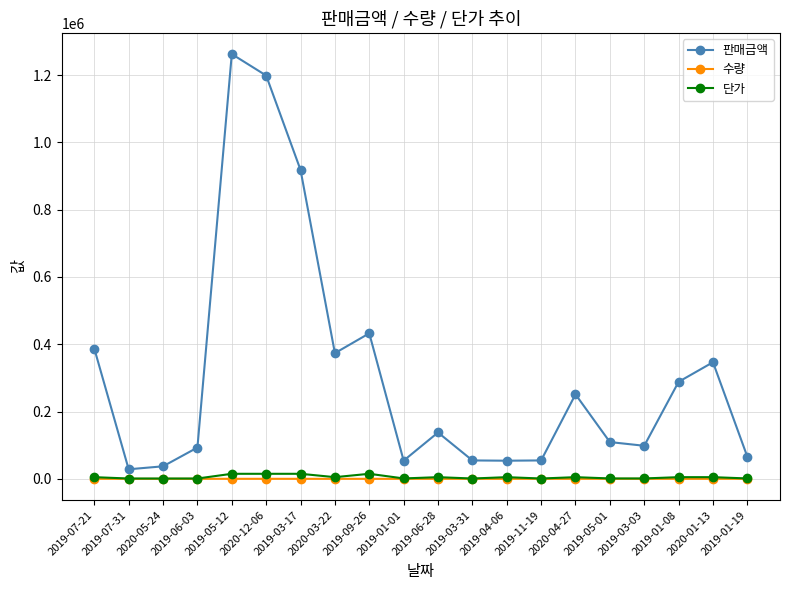

True or false: 단가 has more than 0 interior local peaks.

True